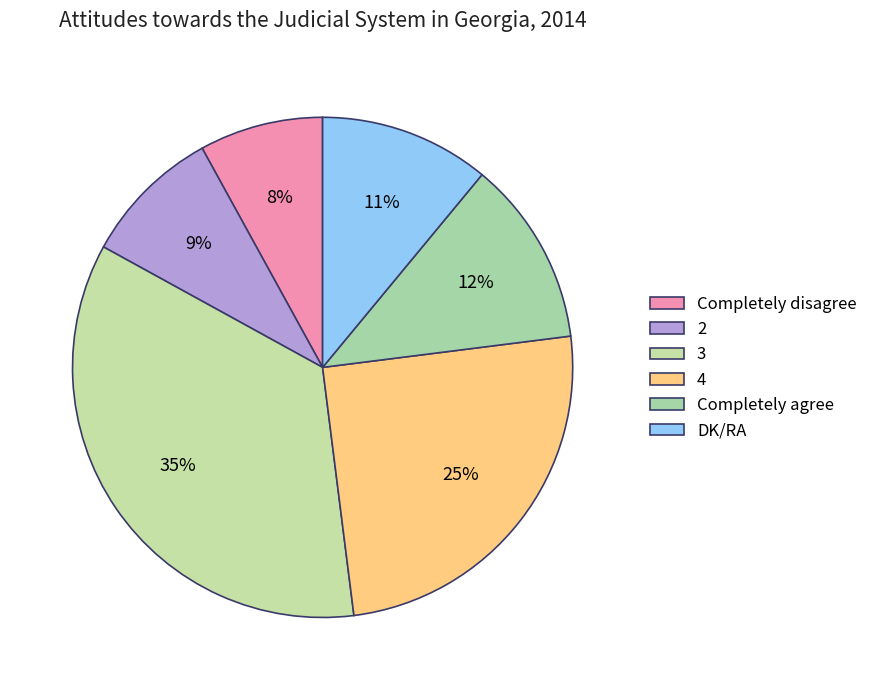

The 3 slice represents 47% of the pie. True or false?

False